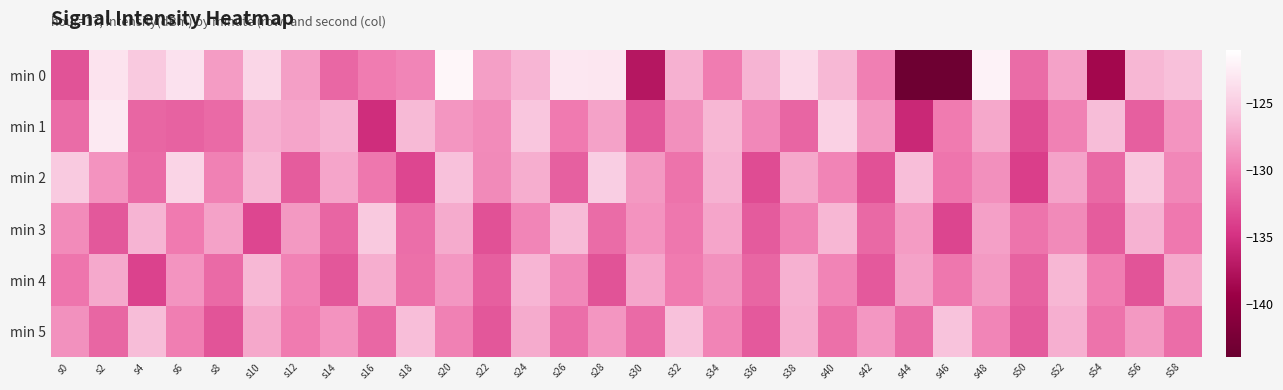

Which series has the largest total across all categories?

min 0